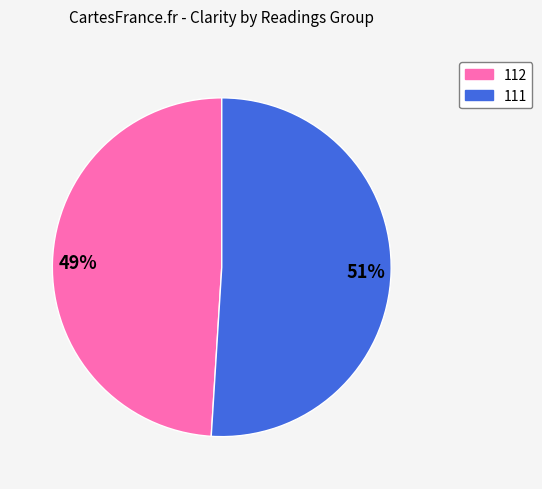

To the nearest percent, what is the average slice percentage?

50%